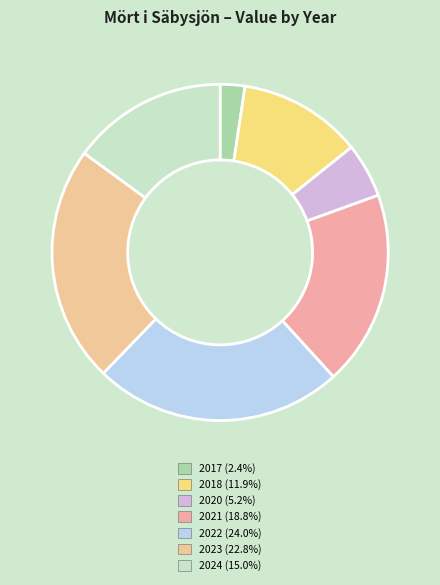

What percentage is the 2020 slice, to the nearest percent?

5%